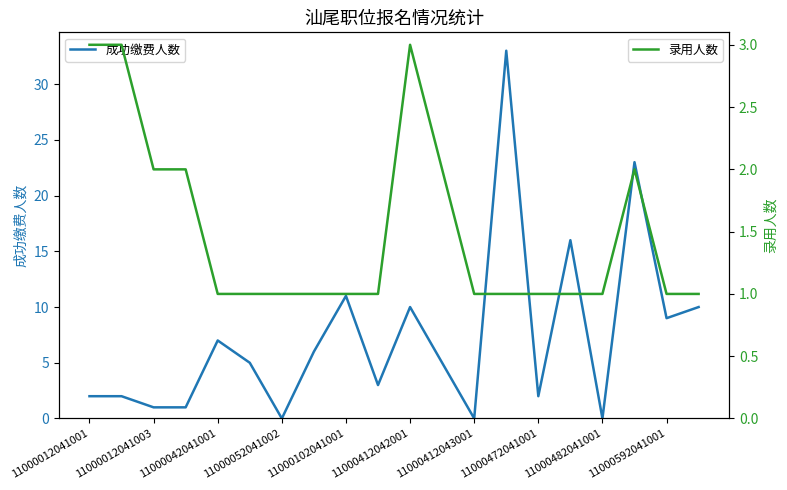

What position from the left is 11000472041001?

15